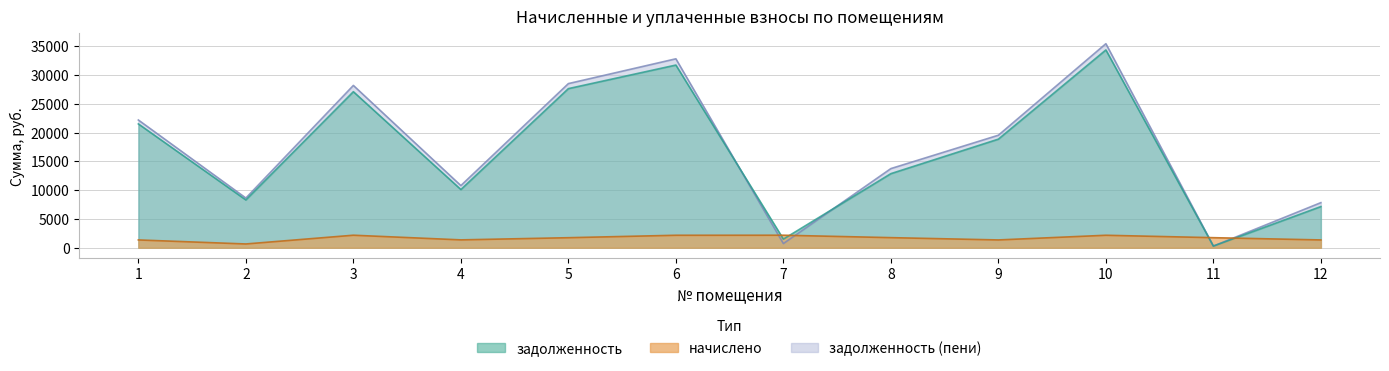

Between 10 and 11, which is larger?

10